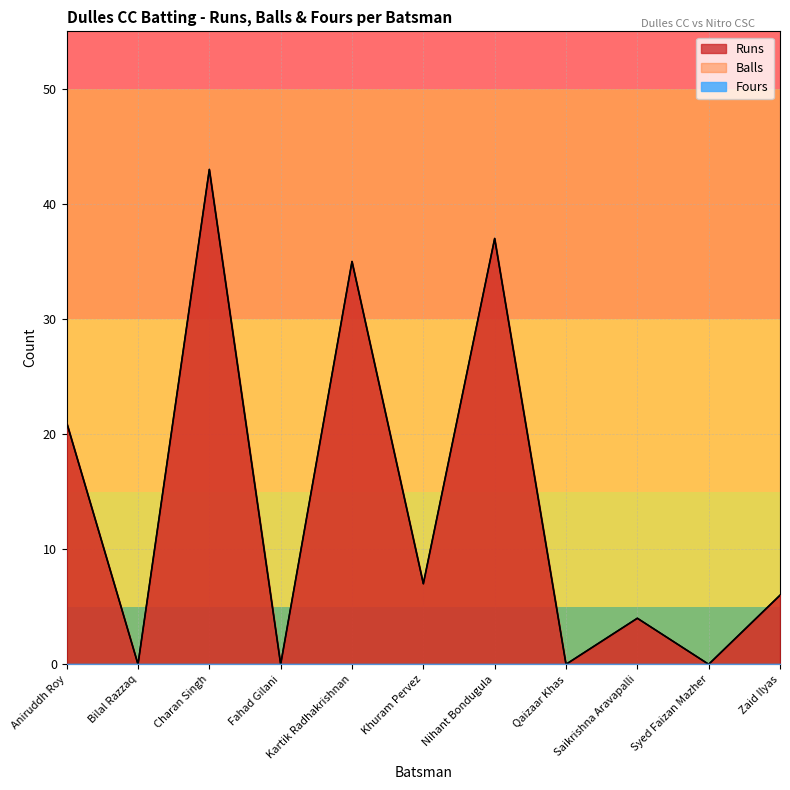

At which category is the sum across all series the highest?

Charan Singh